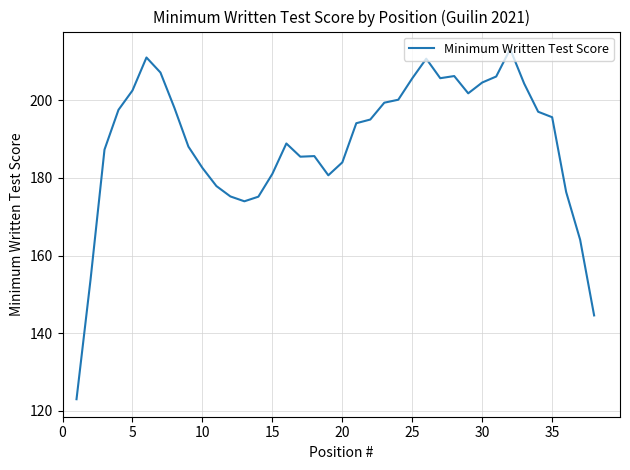

What is the greatest value displayed?

213.2